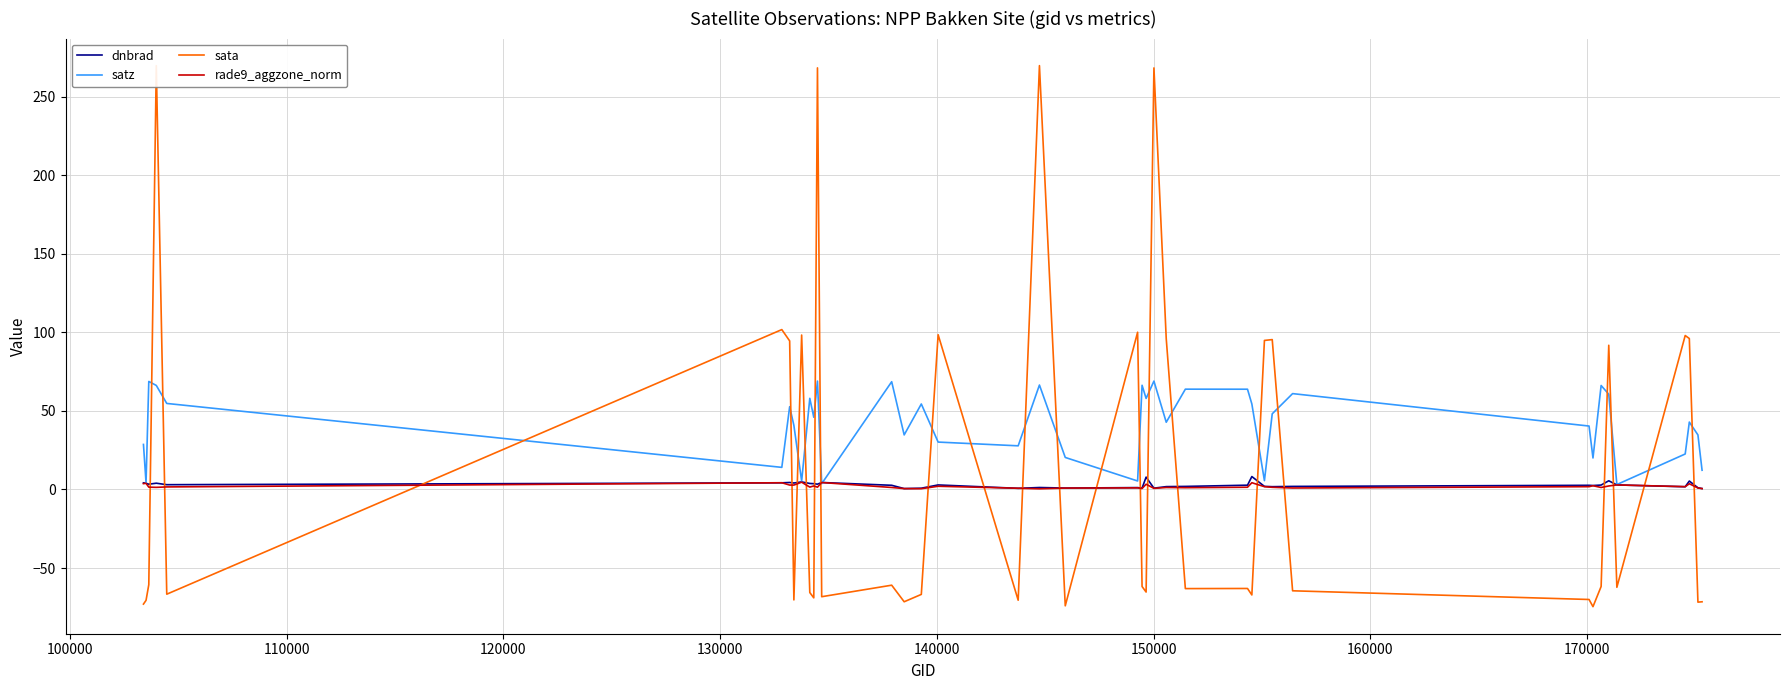

Is this an area chart (filled region under the line)?

No